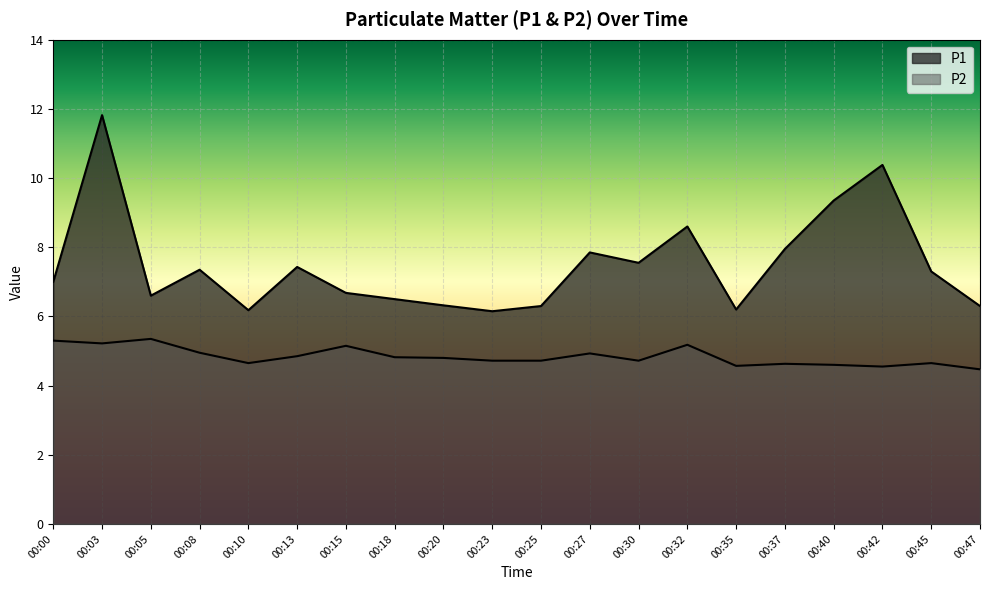

The value of P1 at 00:45 is 1.6. True or false?

False